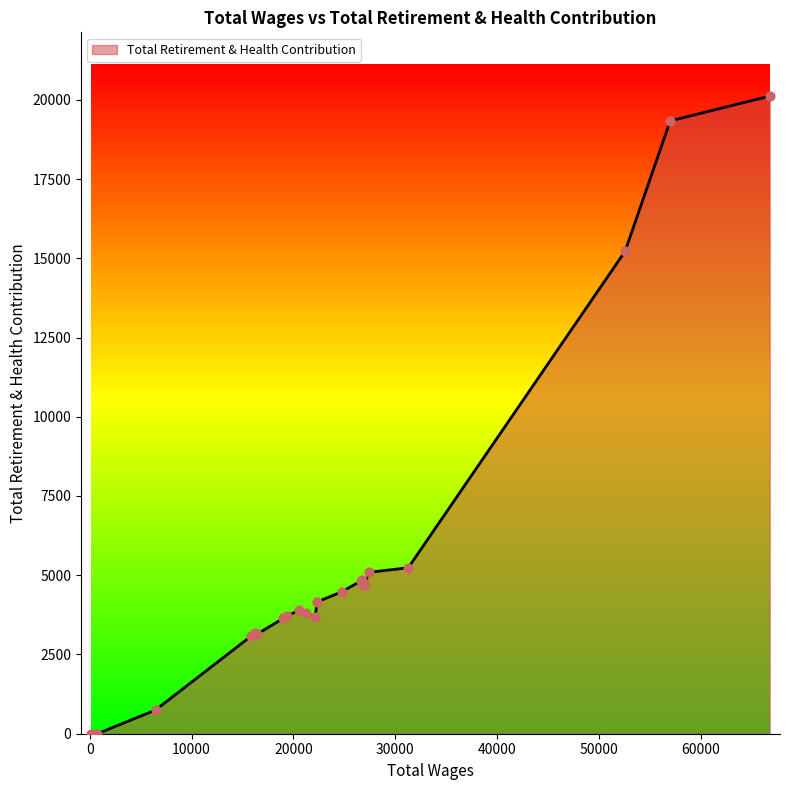

What is the maximum value shown in the chart?

20116